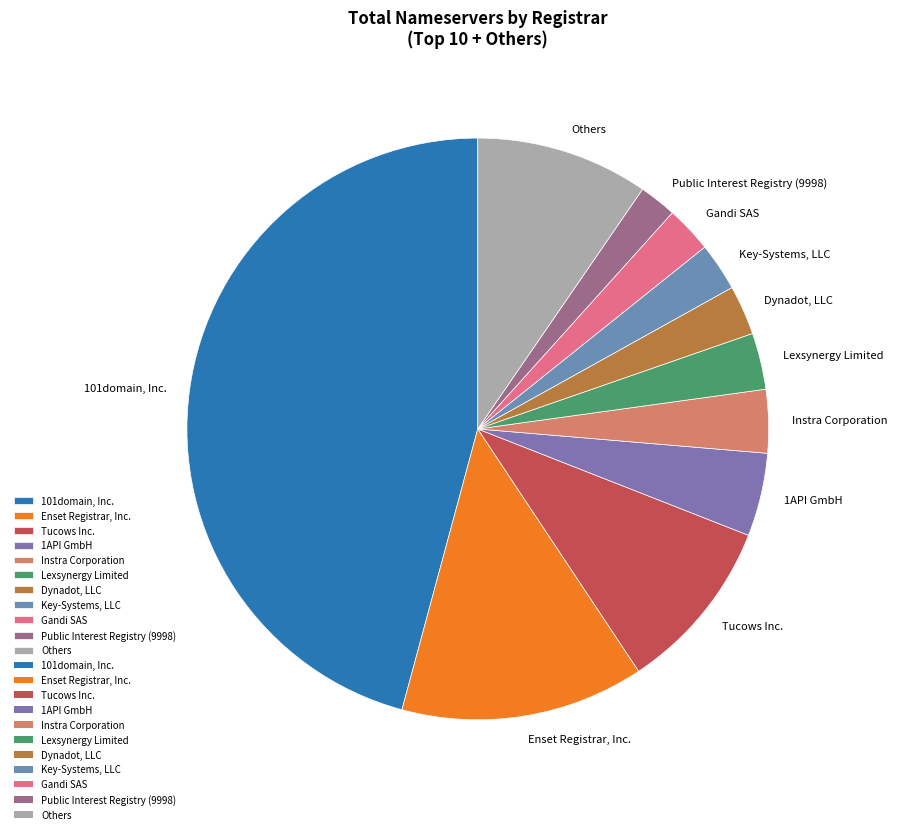

How many slices are in this pie chart?

11